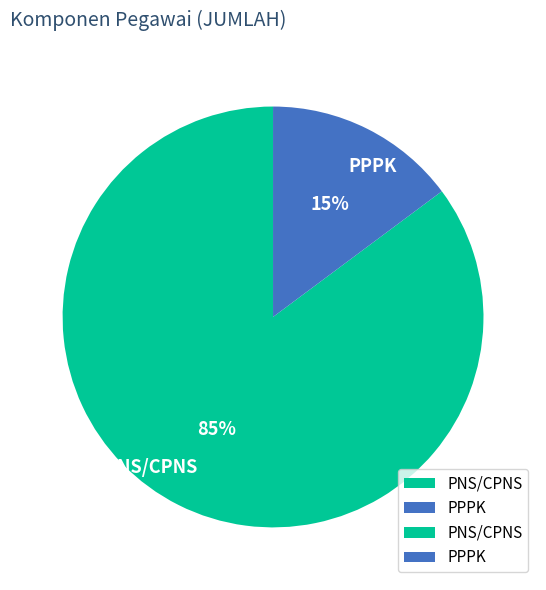

To the nearest percent, what is the combined percentage of PPPK and PNS/CPNS?

100%